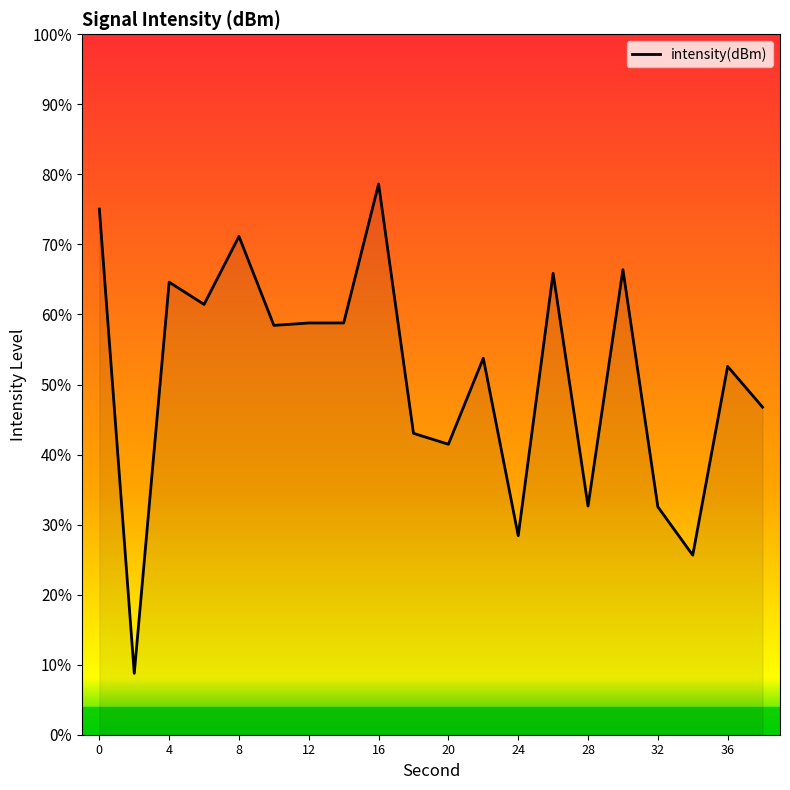

What is the smallest value displayed?

8.8